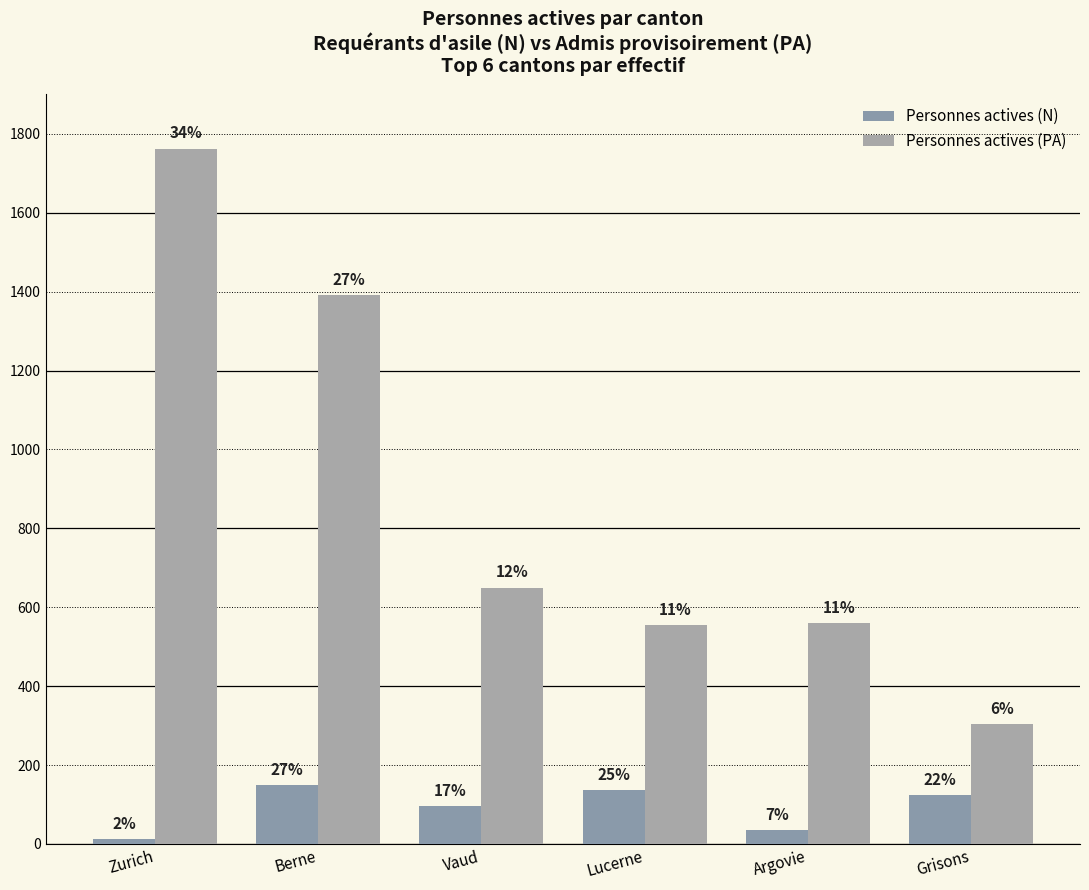

Which category has the lowest value across all series?

Zurich